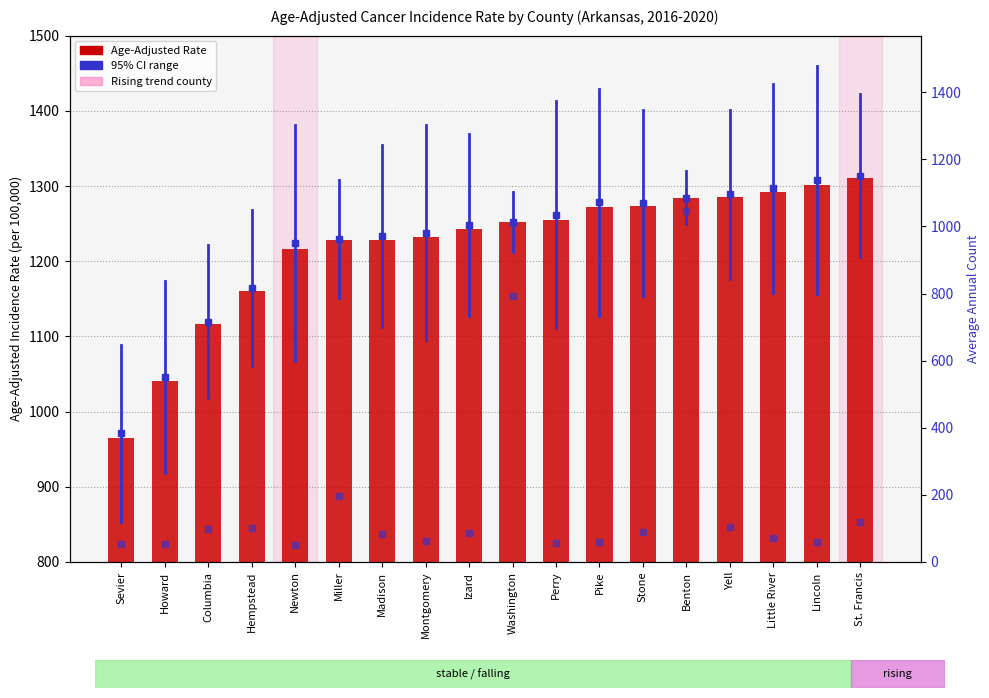

Reading left to right, extract all data points from this chart.

Age-Adjusted Rate: Sevier=965.4	Howard=1040.3	Columbia=1115.8	Hempstead=1160.8	Newton=1216.5	Miller=1227.6	Madison=1228.7	Montgomery=1231.5	Izard=1243.4	Washington=1251.7	Perry=1255.2	Pike=1271.8	Stone=1273.1	Benton=1284.4	Yell=1285.3	Little River=1291.6	Lincoln=1301.7	St. Francis=1310.4
Avg Annual Count: Sevier=54.0	Howard=54.0	Columbia=97.0	Hempstead=101.0	Newton=51.0	Miller=196.0	Madison=83.0	Montgomery=61.0	Izard=87.0	Washington=793.0	Perry=56.0	Pike=58.0	Stone=89.0	Benton=1046.0	Yell=105.0	Little River=70.0	Lincoln=59.0	St. Francis=119.0